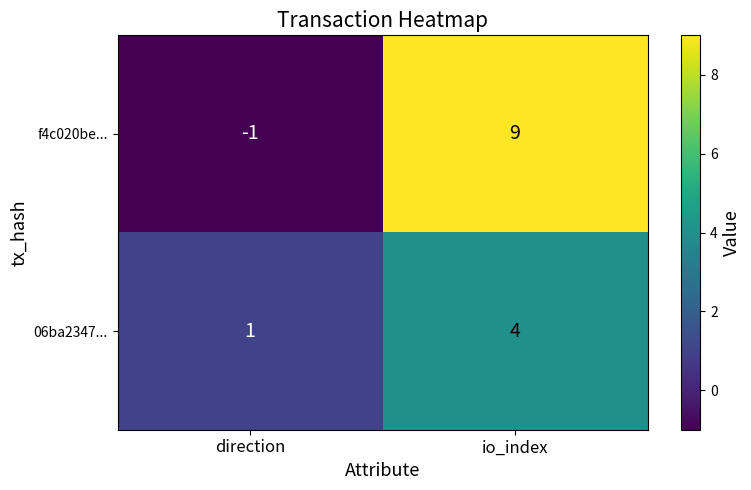

Which label corresponds to the smallest value in the chart?

direction